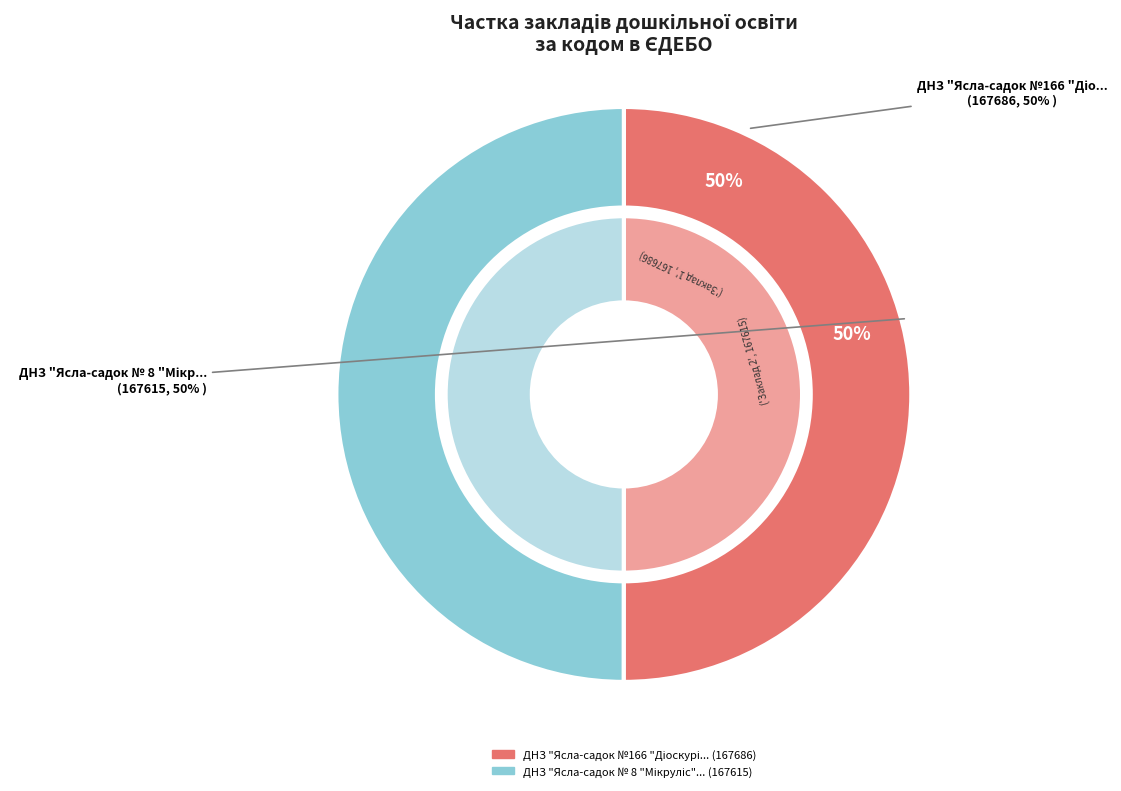

Which category has the biggest portion of the pie?

ДНЗ "Ясла-садок №166 "Діоскурія"